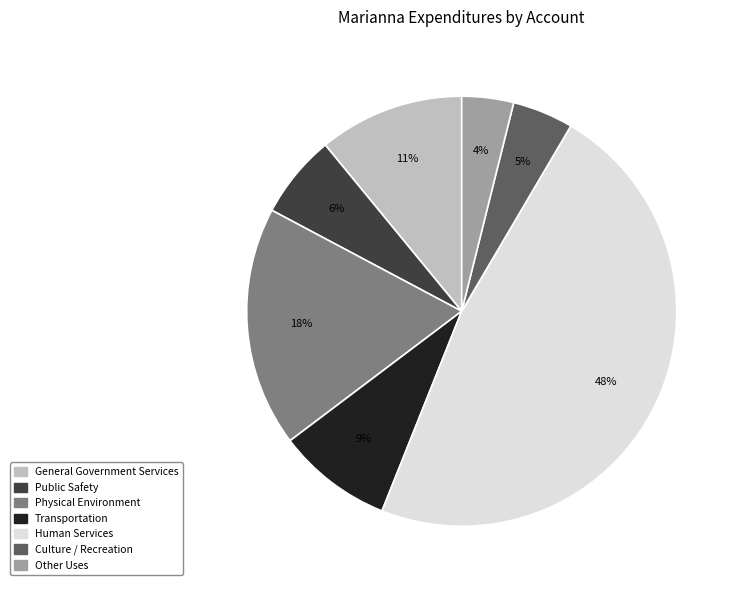

Does any single category account for the majority?

No